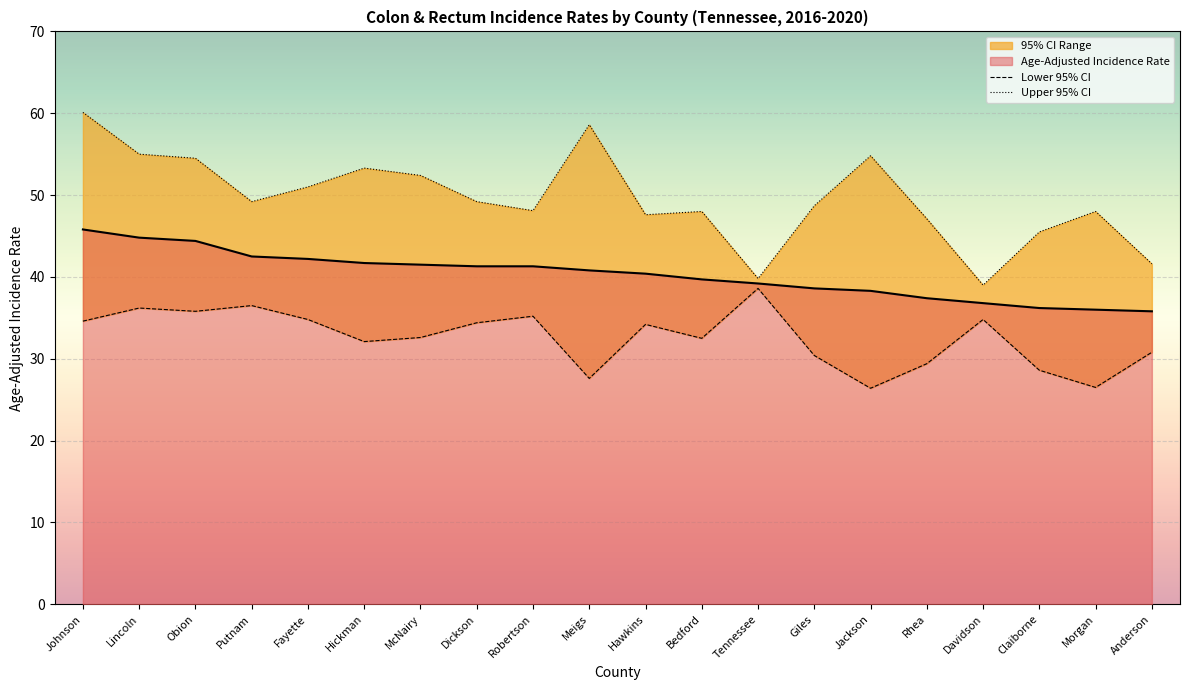

The Age-Adjusted Incidence Rate series shows 42.5 at Putnam. True or false?

True